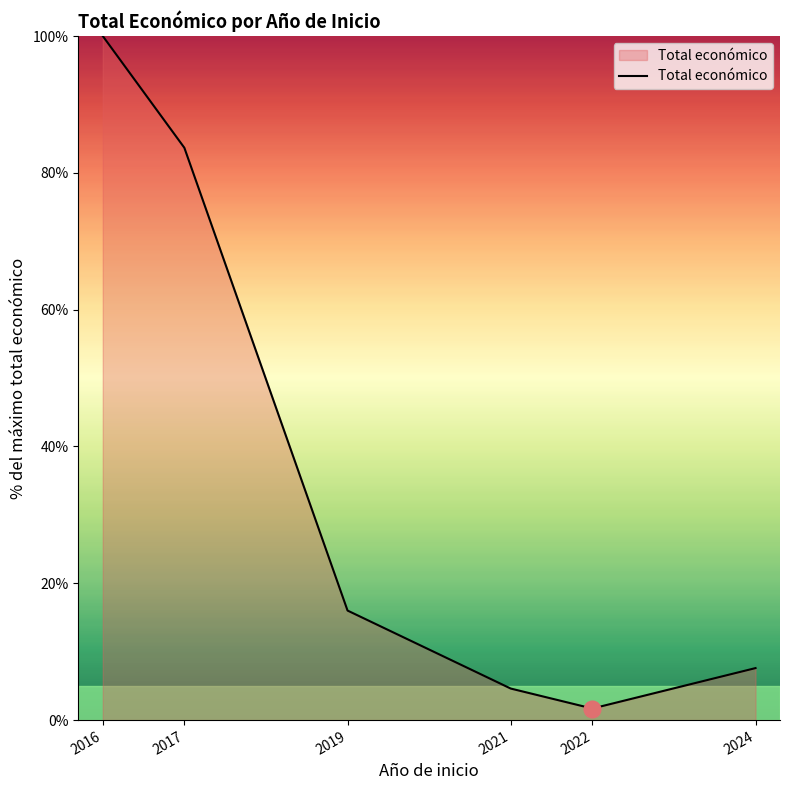

The chart shows a value of 7.6 at 2024. True or false?

True